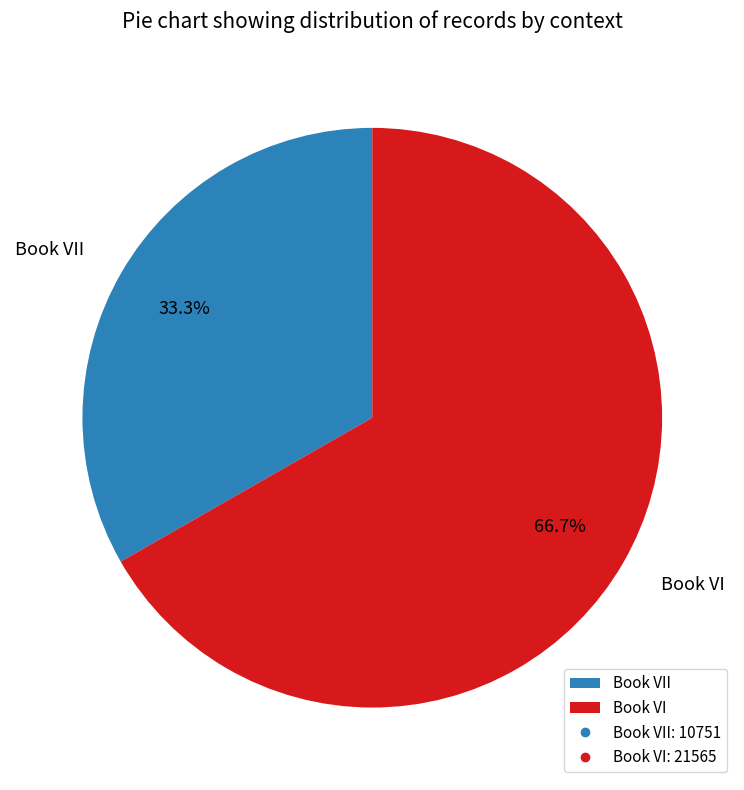

Between Book VII and Book VI, which is larger?

Book VI